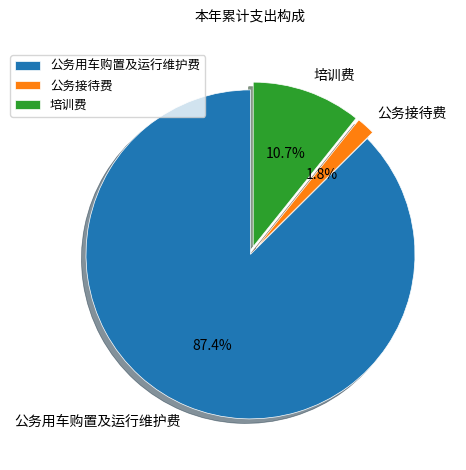

Which slice is the largest?

公务用车购置及运行维护费